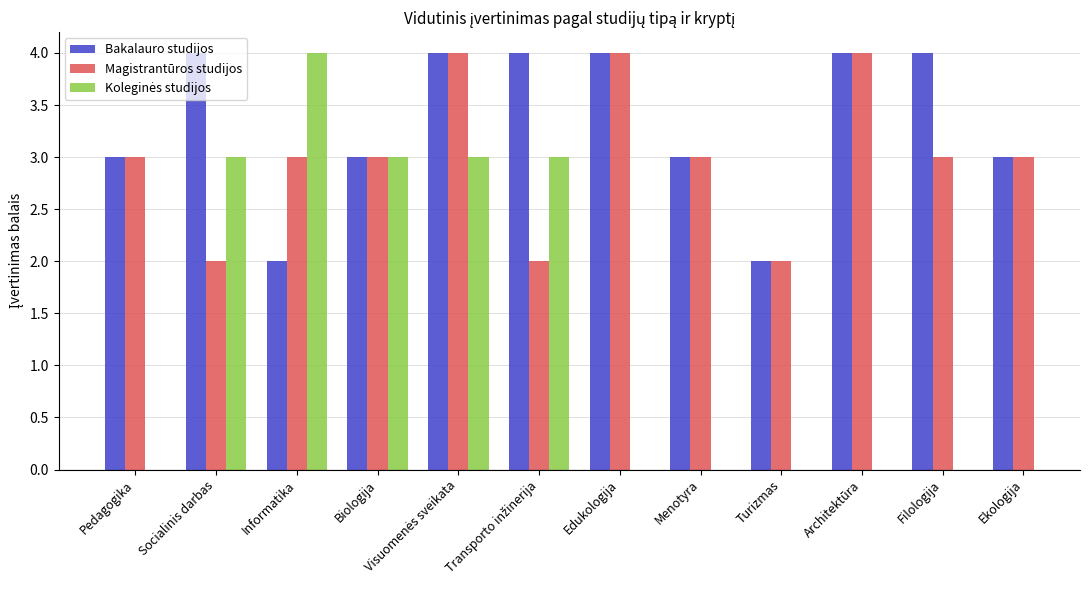

The Bakalauro studijos series shows 4.0 at Visuomenės sveikata. True or false?

True